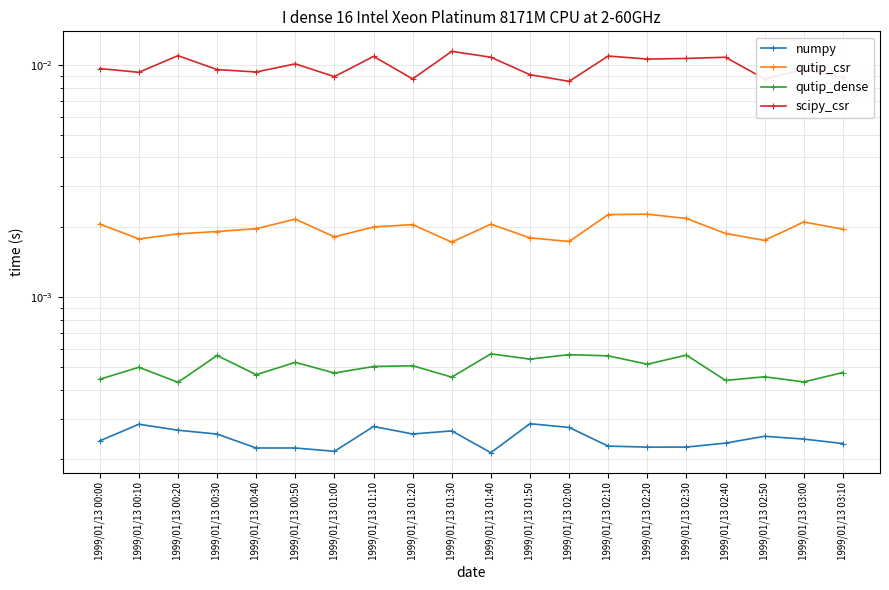

At how many categories does at least one series exceed 0?

20